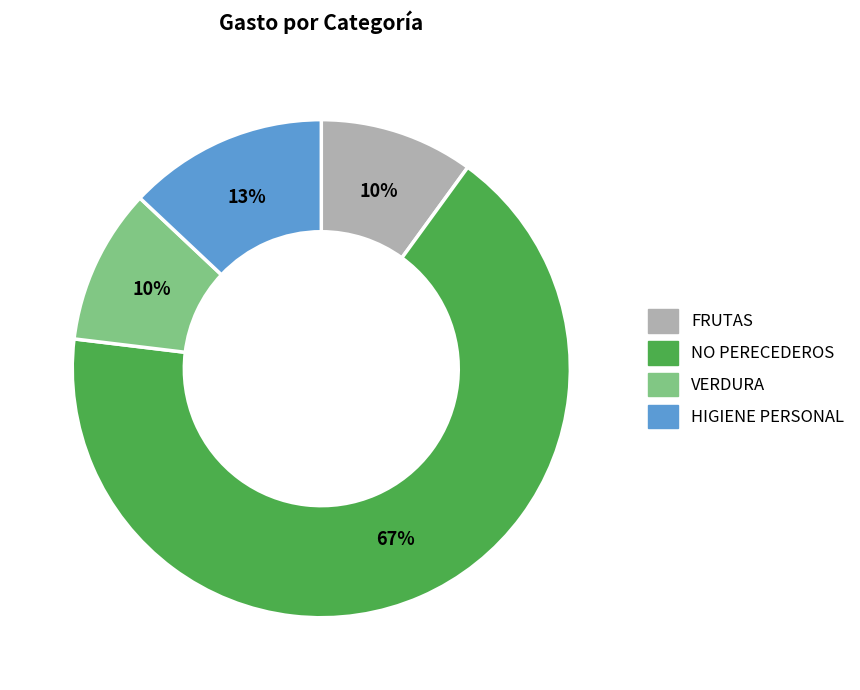

What is the largest slice in the pie chart?

NO PERECEDEROS